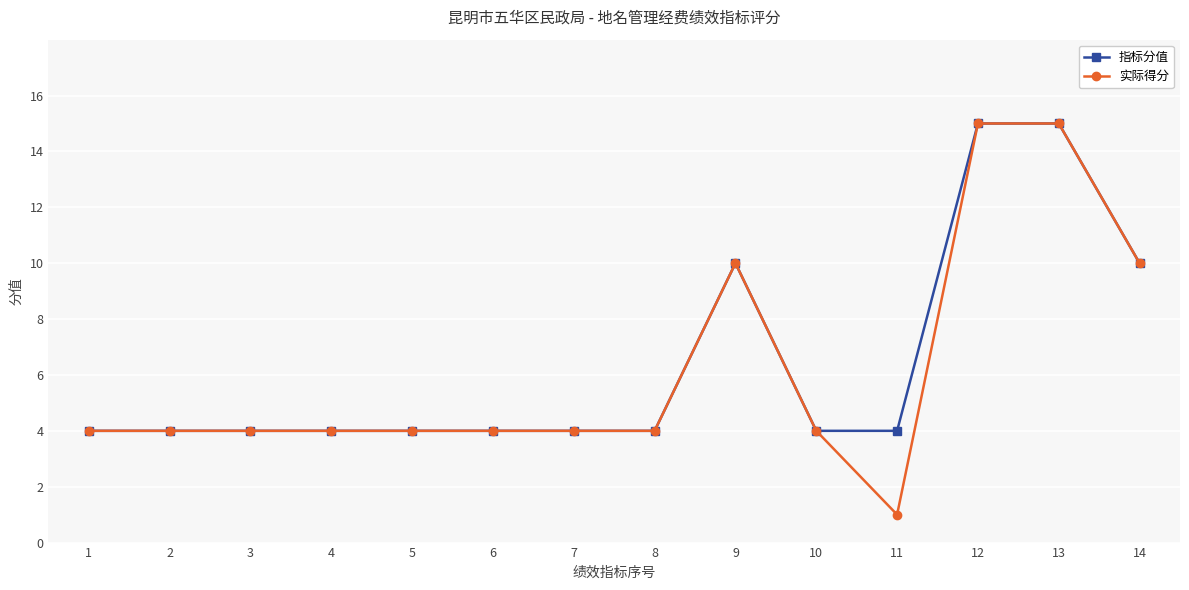

What is the smallest value displayed?

1